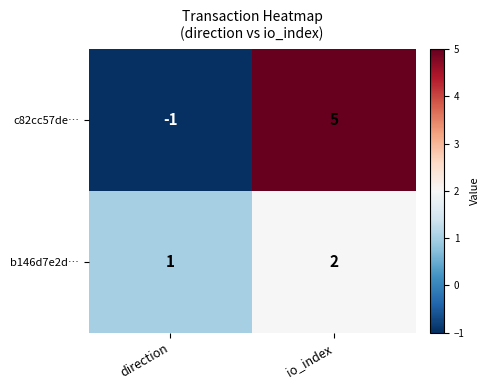

Which series has the largest total across all categories?

c82cc57de…